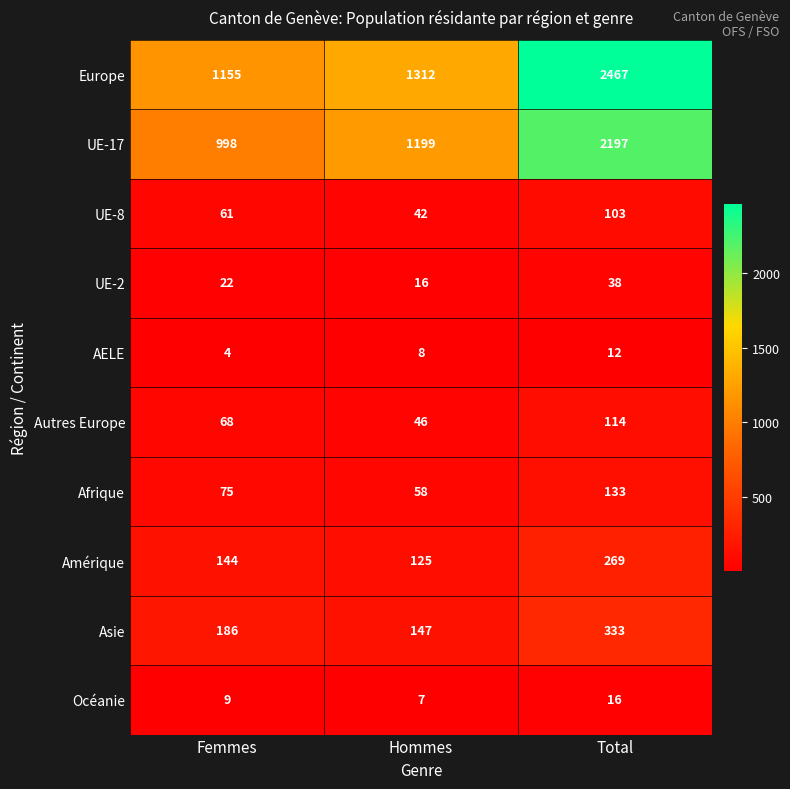

List the series in order of their peak value, lowest first.

AELE, Océanie, UE-2, UE-8, Autres Europe, Afrique, Amérique, Asie, UE-17, Europe